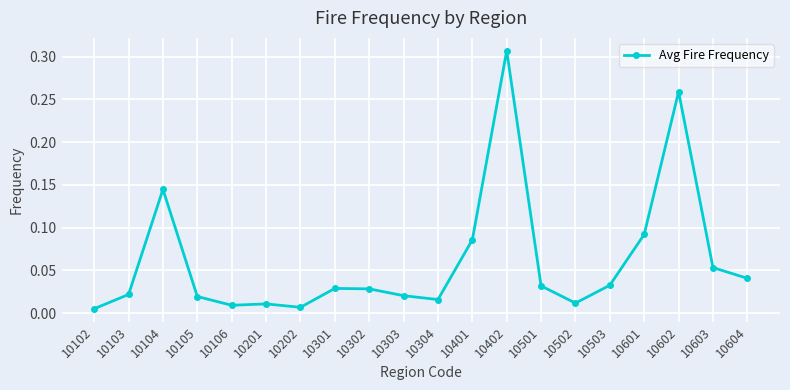

The chart shows a value of 0.5 at 10402. True or false?

False